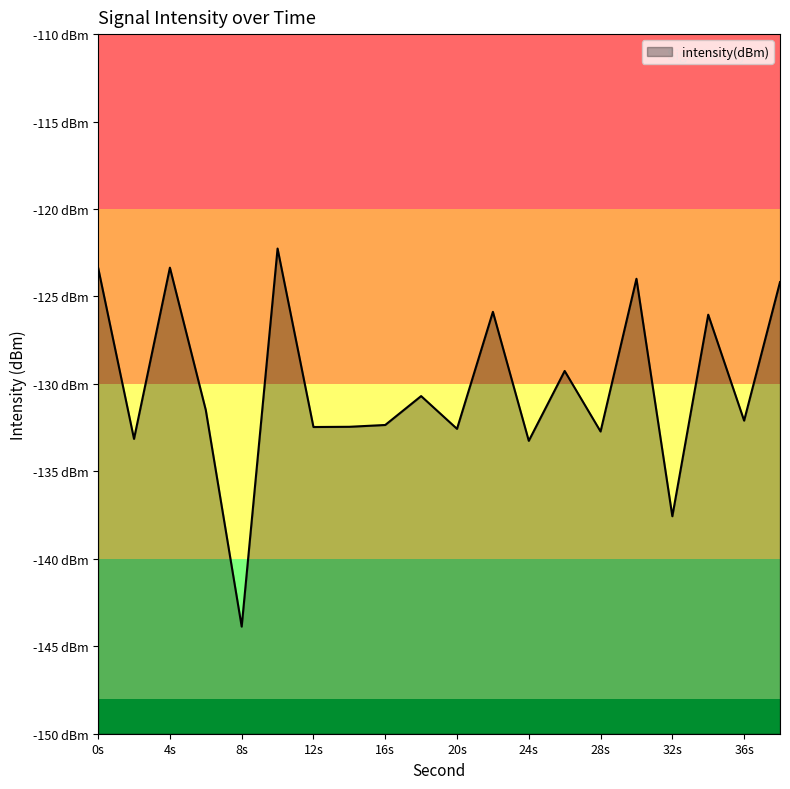

Reading left to right, what are all the values shown in this chart?

-123.4	-133.1	-123.4	-131.5	-143.9	-122.3	-132.5	-132.5	-132.3	-130.7	-132.6	-125.9	-133.3	-129.3	-132.7	-124.0	-137.6	-126.0	-132.1	-124.2